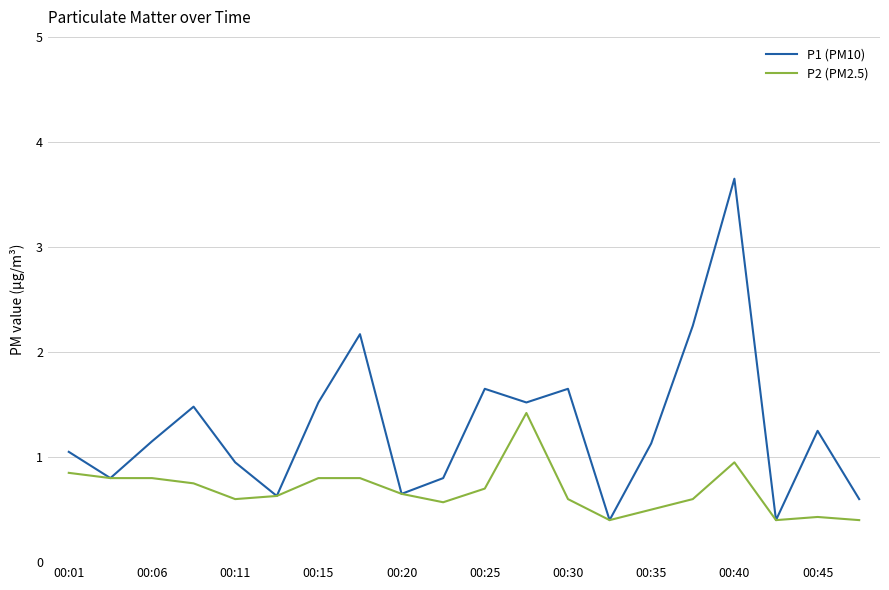

List the series in order of their overall mean, highest first.

P1 (PM10), P2 (PM2.5)